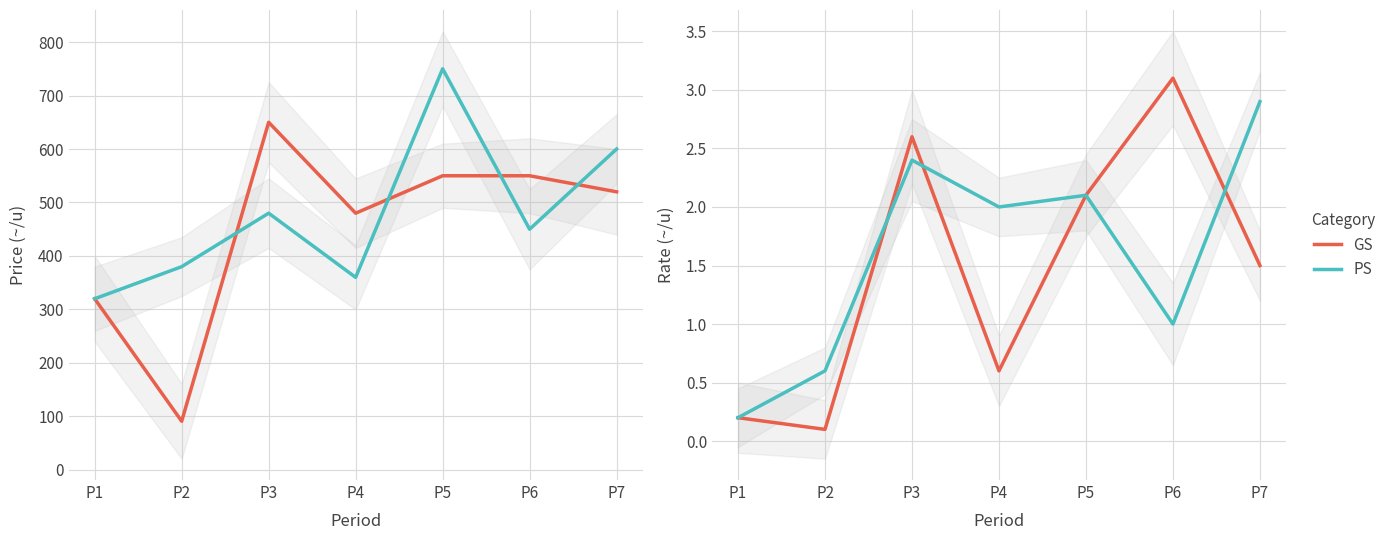

At which label is GS closest to 1?

P4